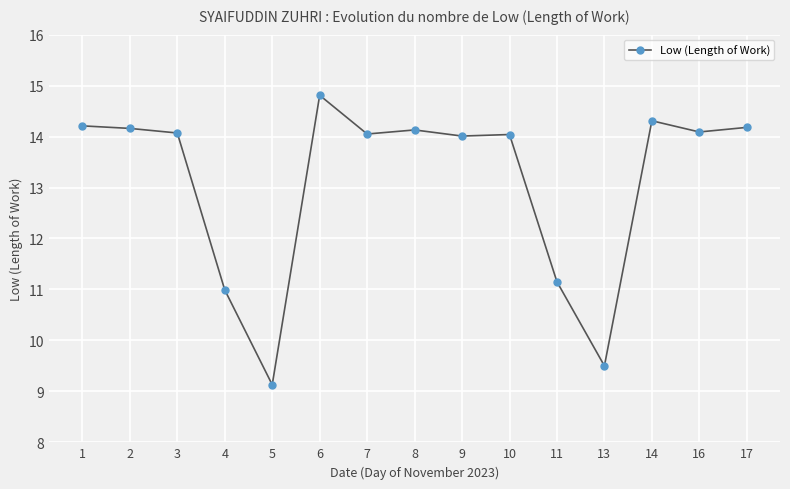

Does the chart display data point markers on the line(s)?

Yes